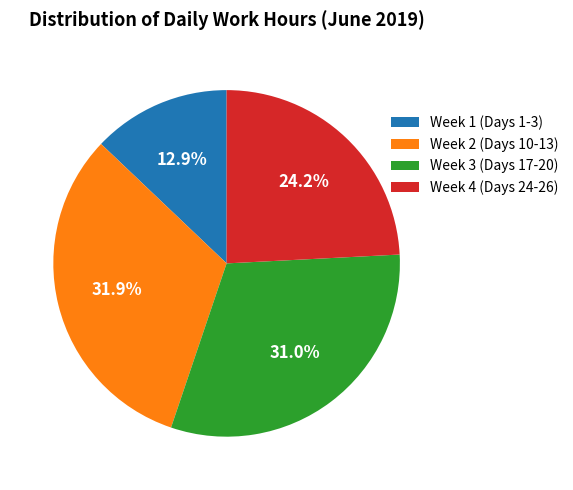

What portion of the pie excludes Week 1 (Days 1-3)?

87.1%